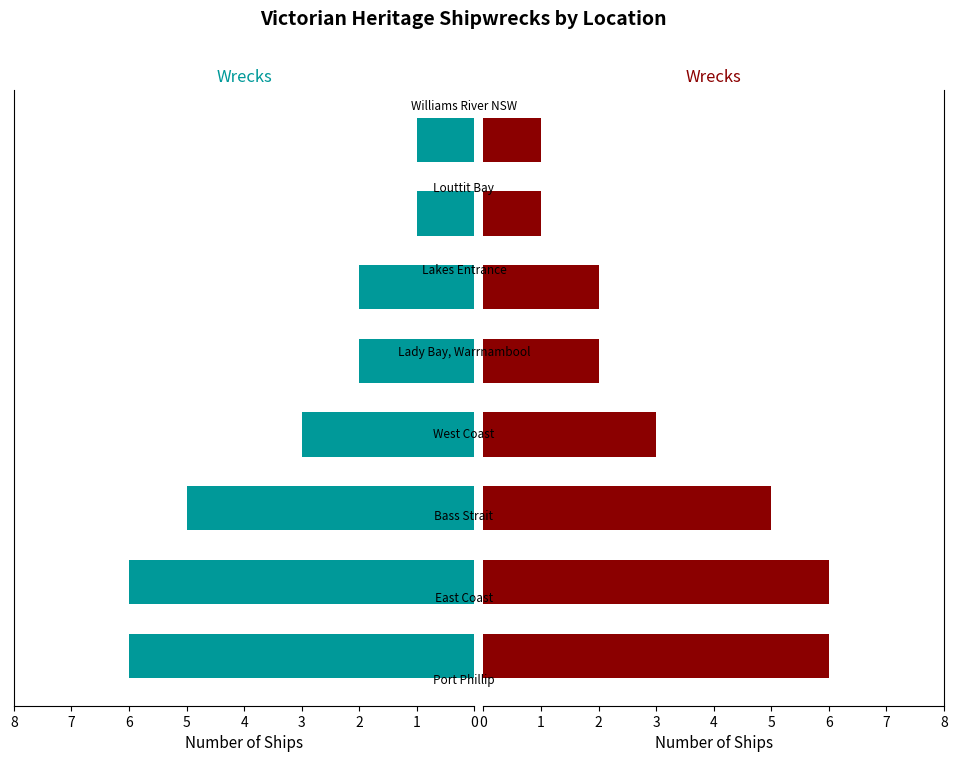

True or false: the data shows 1 at 6.

True